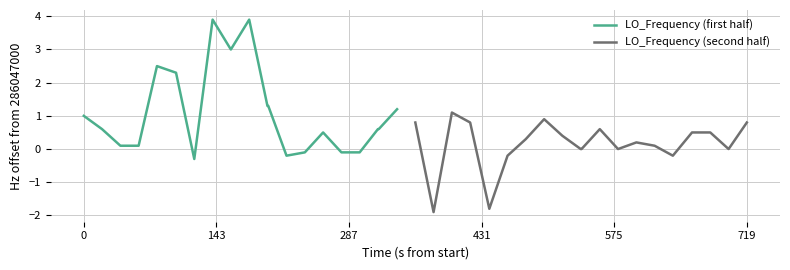

Rank the series by their average value, from lowest to highest.

LO_Frequency (second half), LO_Frequency (first half)